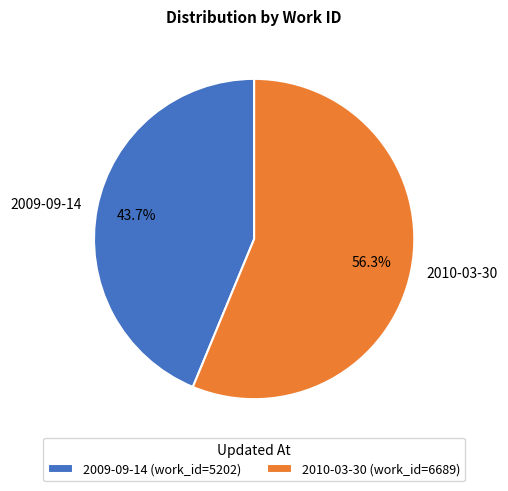

The 2010-03-30 slice represents 56% of the pie. True or false?

True